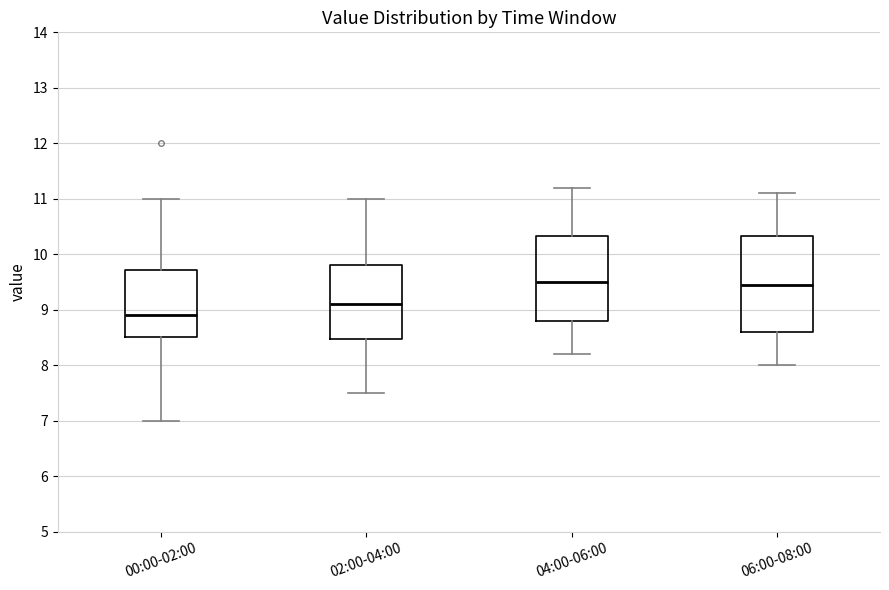

Where is the lower edge of the box for 06:00-08:00 on the y-axis? The values are not printed on the chart, so give them approximately, as read against the axis.

8.6